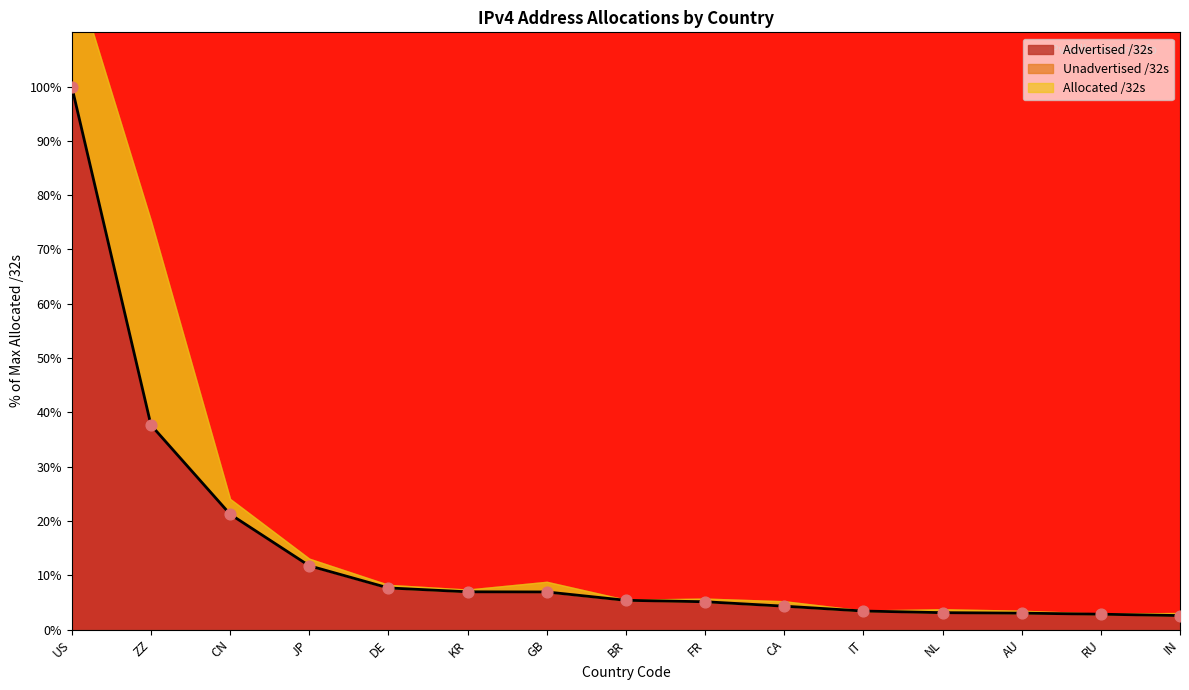

Which series has the largest Y range (max minus min)?

Advertised /32s